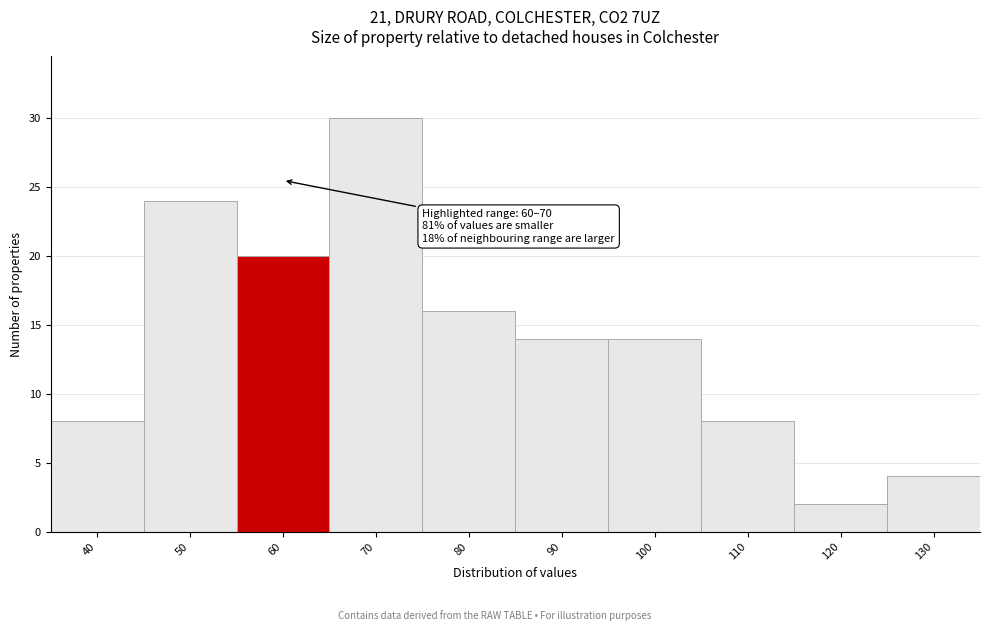

Reading left to right, extract all data points from this chart.

40=8	50=24	60=20	70=30	80=16	90=14	100=14	110=8	120=2	130=4